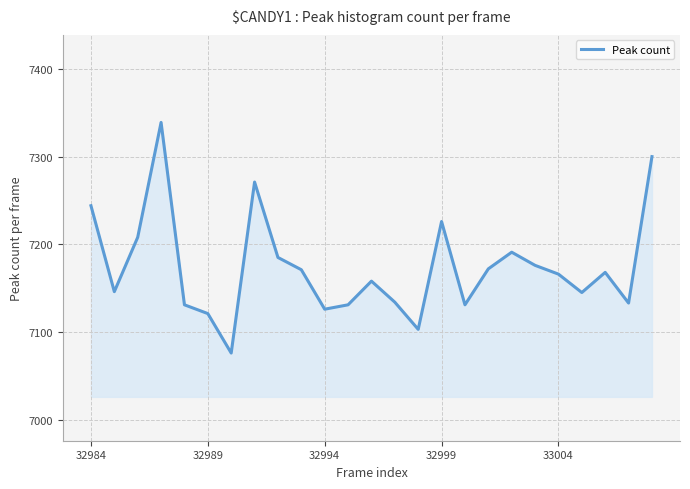

What is the difference between the maximum and minimum values?

263